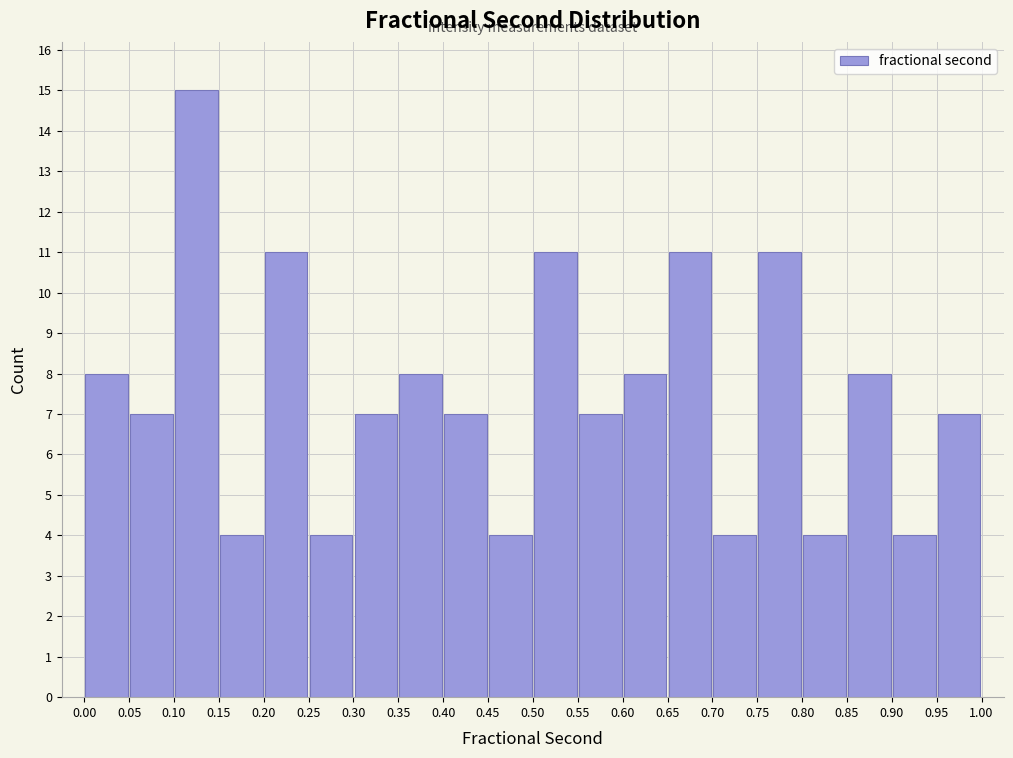

Reading left to right, list every bar in this chart as the range it spans on the x-axis followed by its height. The values are not printed on the chart, so give them approximately, as read against the axis.

0.00 to 0.05: 8
0.05 to 0.10: 7
0.10 to 0.15: 15
0.15 to 0.20: 4
0.20 to 0.25: 11
0.25 to 0.30: 4
0.30 to 0.35: 7
0.35 to 0.40: 8
0.40 to 0.45: 7
0.45 to 0.50: 4
0.50 to 0.55: 11
0.55 to 0.60: 7
0.60 to 0.65: 8
0.65 to 0.70: 11
0.70 to 0.75: 4
0.75 to 0.80: 11
0.80 to 0.85: 4
0.85 to 0.90: 8
0.90 to 0.95: 4
0.95 to 1.00: 7